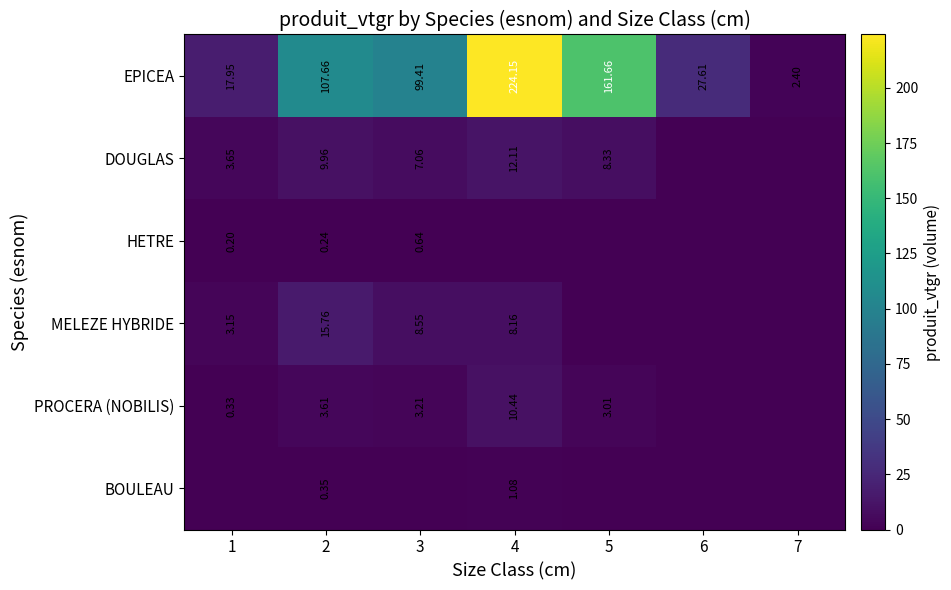

Is the value of MELEZE HYBRIDE at 3 greater than the value of DOUGLAS at 3?

Yes